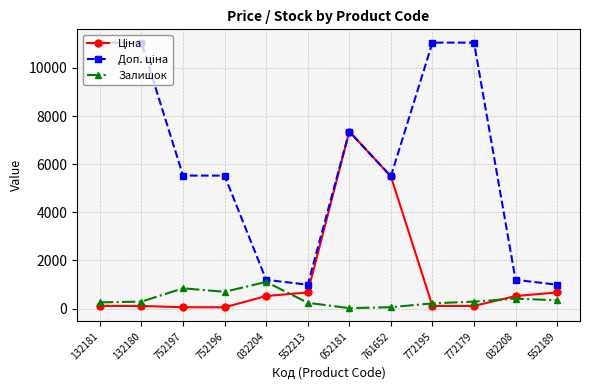

Is it true that Залишок equals 698.0 at 752196?

True